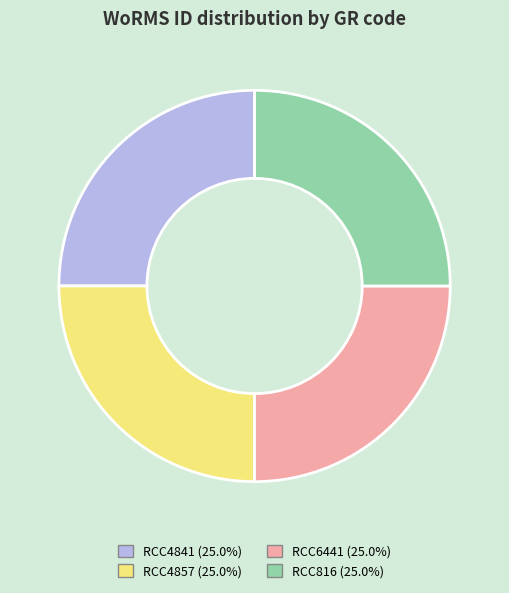

The RCC6441 slice represents 15% of the pie. True or false?

False